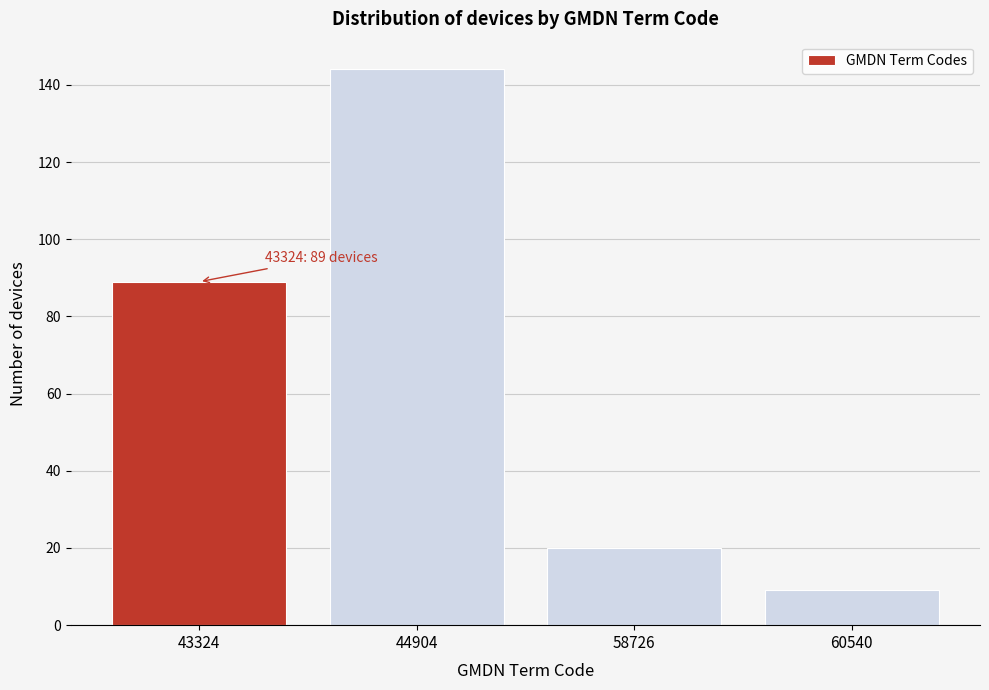

Reading left to right, what are all the values shown in this chart?

43324=89	44904=144	58726=20	60540=9